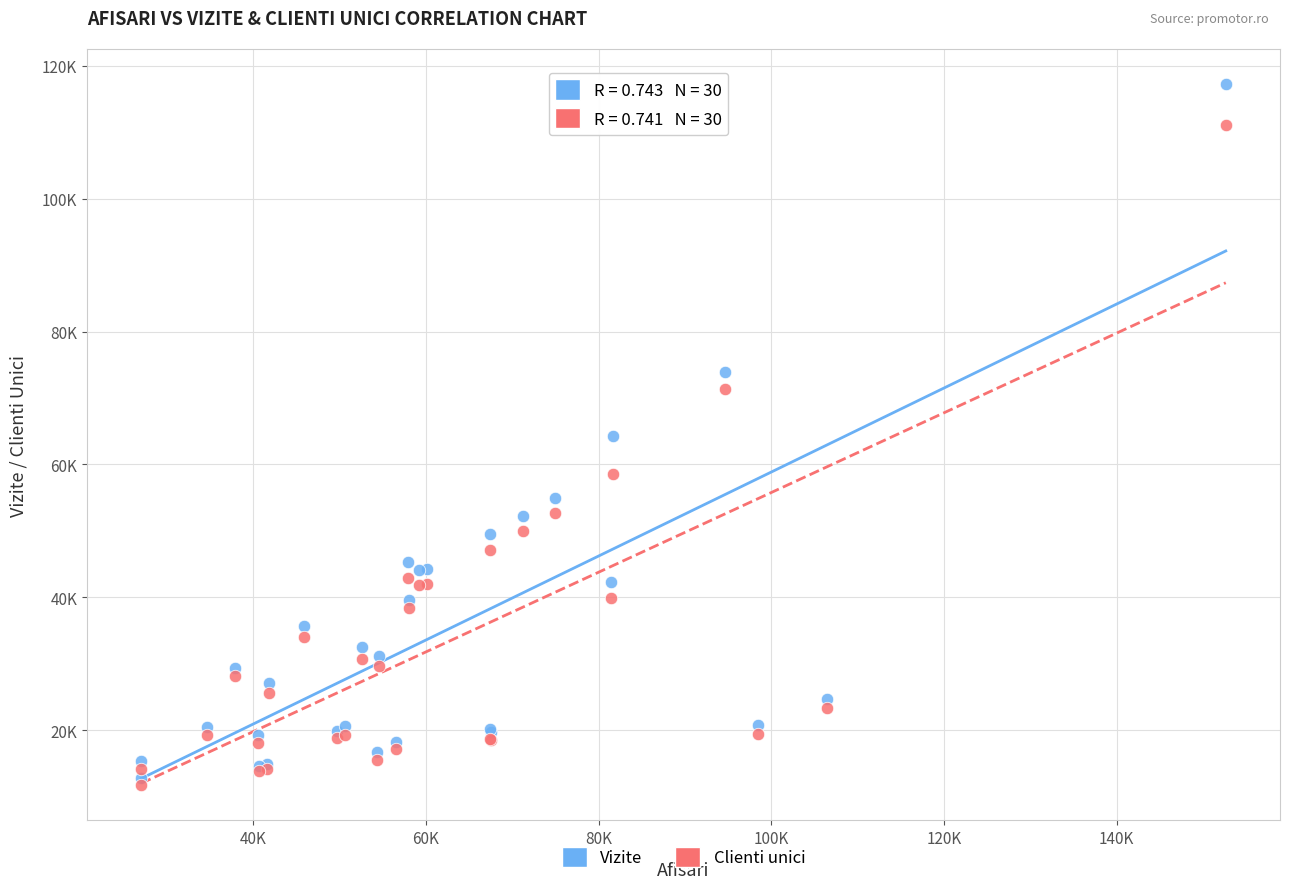

What are all the series names shown in the legend?

Vizite, Clienti unici